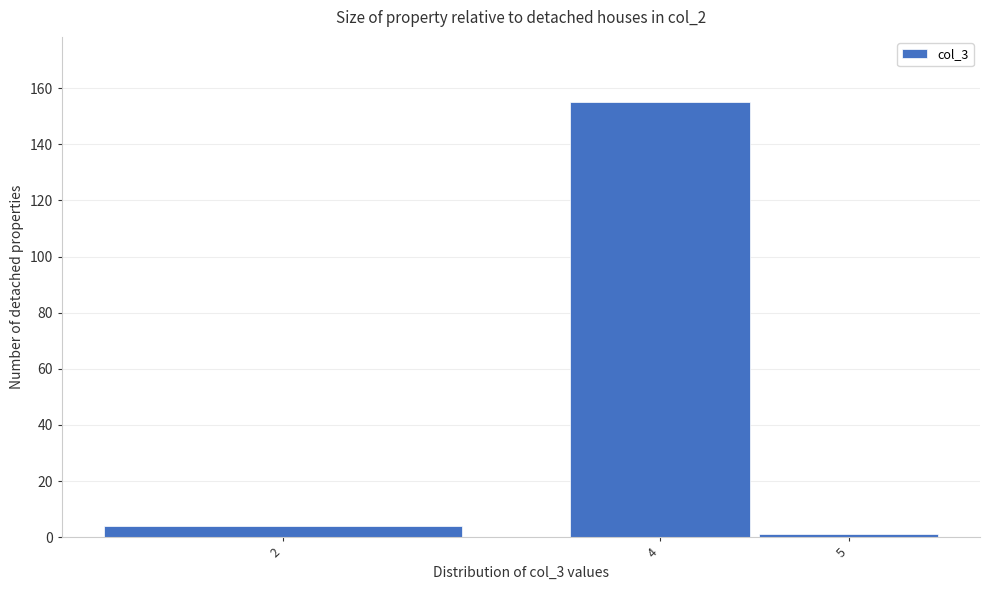

Reading right to left, list all the values displayed in this chart.

1	155	4